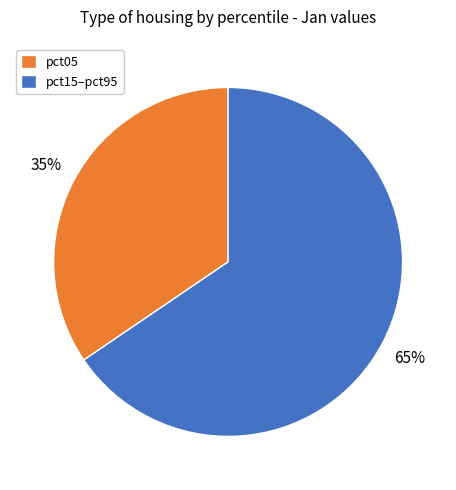

Which category accounts for the majority?

pct15–pct95